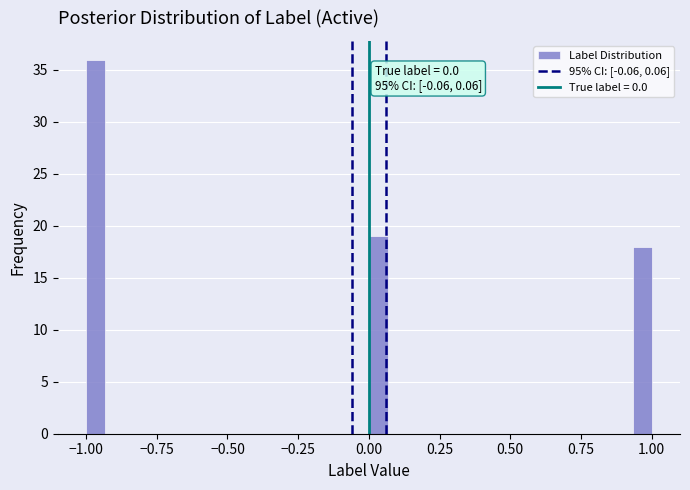

Read against the x-axis, roughly where is the centre of the tallest bar?

-0.95